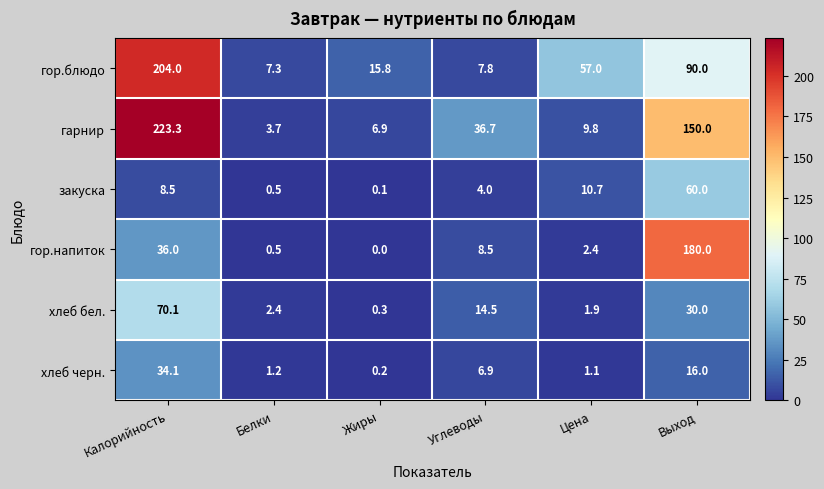

Which series has the largest total across all categories?

гарнир